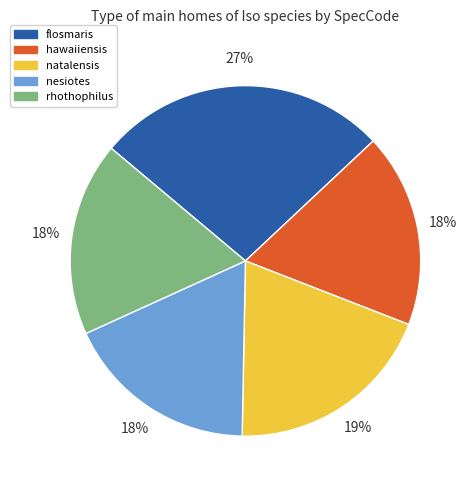

The flosmaris slice represents 27% of the pie. True or false?

True